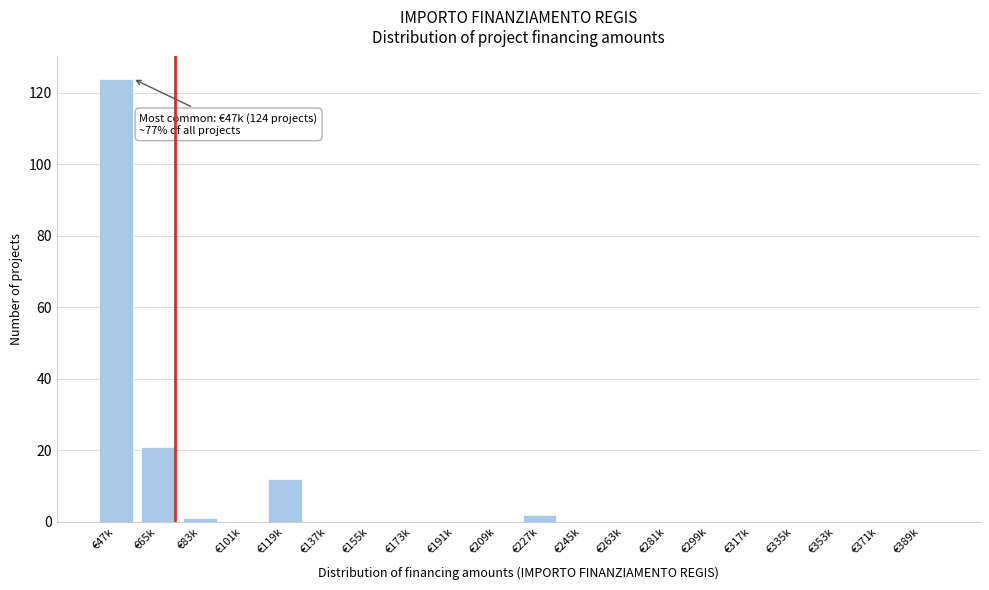

Reading left to right, list all the values displayed in this chart.

€47k=124	€65k=21	€83k=1	€101k=0	€119k=12	€137k=0	€155k=0	€173k=0	€191k=0	€209k=0	€227k=2	€245k=0	€263k=0	€281k=0	€299k=0	€317k=0	€335k=0	€353k=0	€371k=0	€389k=0